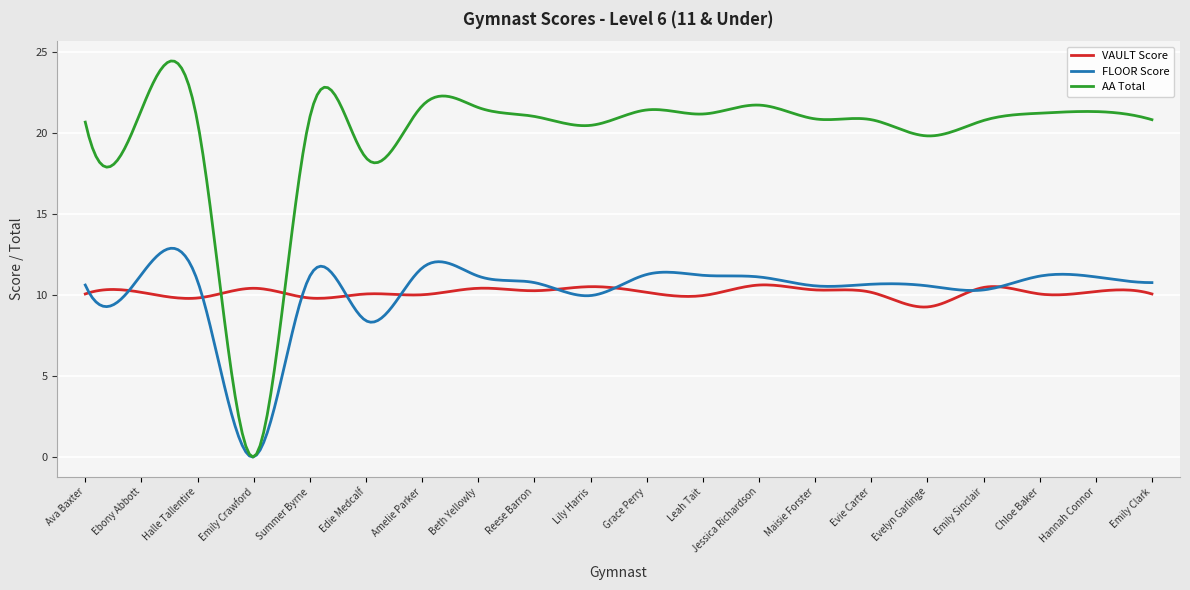

Which series has the largest total across all categories?

AA Total